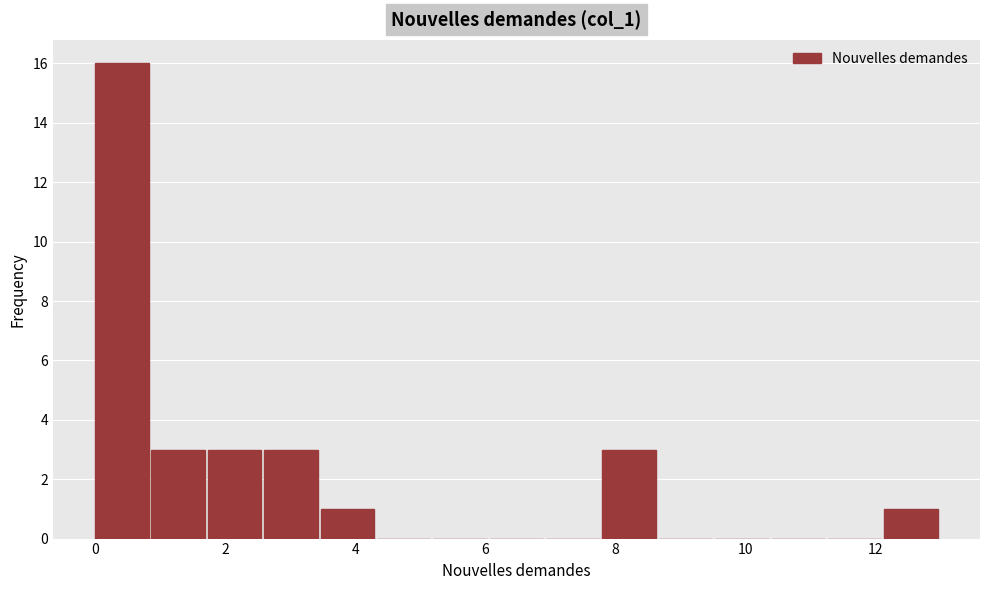

Over which range of the x-axis is the bar tallest?

0.0 to 0.8